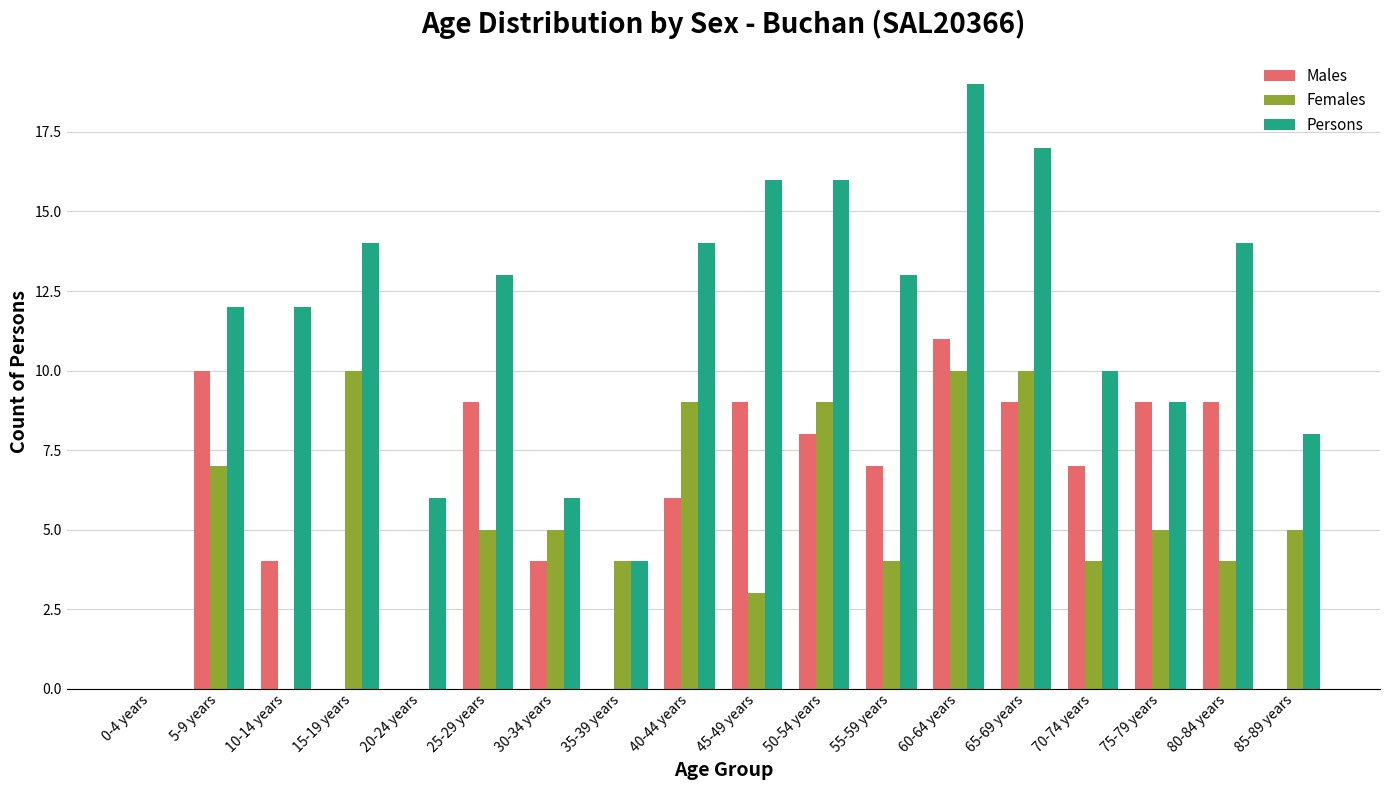

What is the maximum value for Males?

11